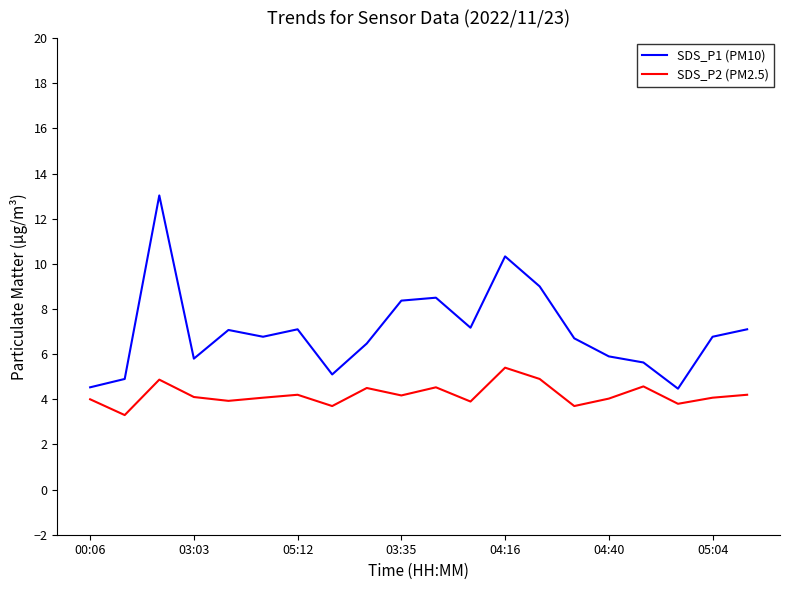

Rank the series by their average value, from lowest to highest.

SDS_P2 (PM2.5), SDS_P1 (PM10)